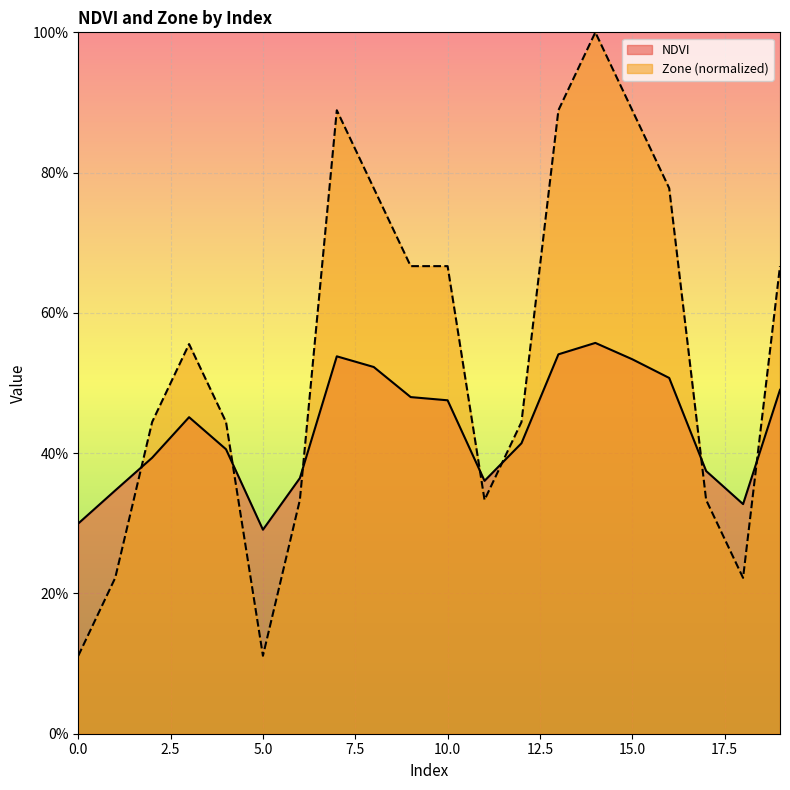

Reading left to right, what are all the values shown in this chart?

NDVI: 0=0.3	1=0.3	2=0.4	3=0.5	4=0.4	5=0.3	6=0.4	7=0.5	8=0.5	9=0.5	10=0.5	11=0.4	12=0.4	13=0.5	14=0.6	15=0.5	16=0.5	17=0.4	18=0.3	19=0.5
Zone: 0=0.1	1=0.2	2=0.4	3=0.6	4=0.4	5=0.1	6=0.3	7=0.9	8=0.8	9=0.7	10=0.7	11=0.3	12=0.4	13=0.9	14=1.0	15=0.9	16=0.8	17=0.3	18=0.2	19=0.7